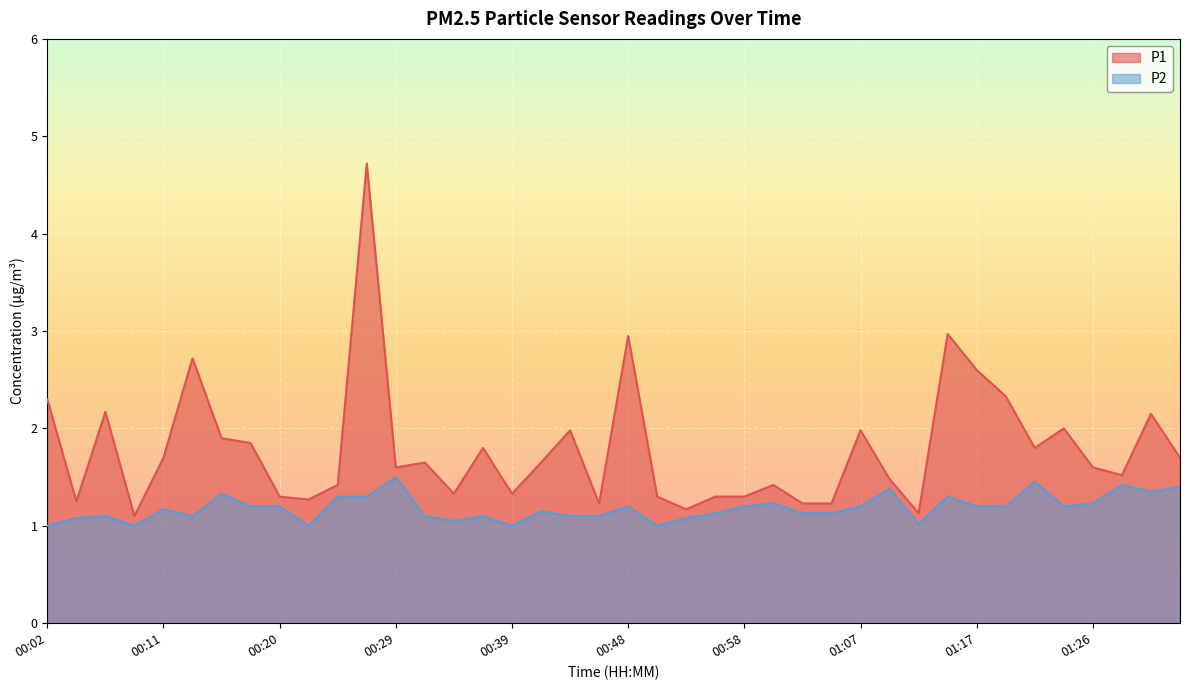

Is the value of P1 at 00:53 greater than the value of P2 at 00:46?

Yes